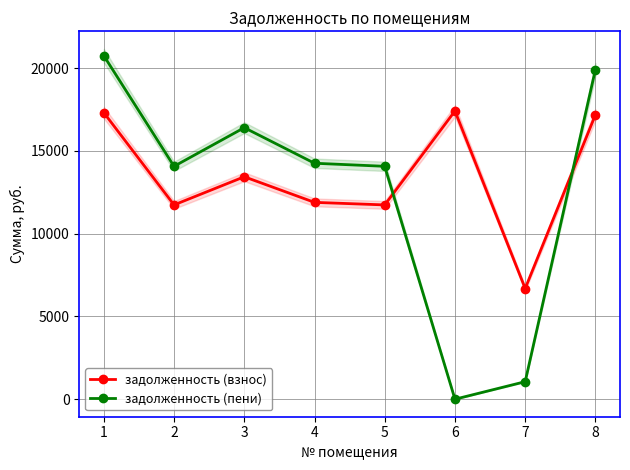

How many lines are shown in the chart?

2